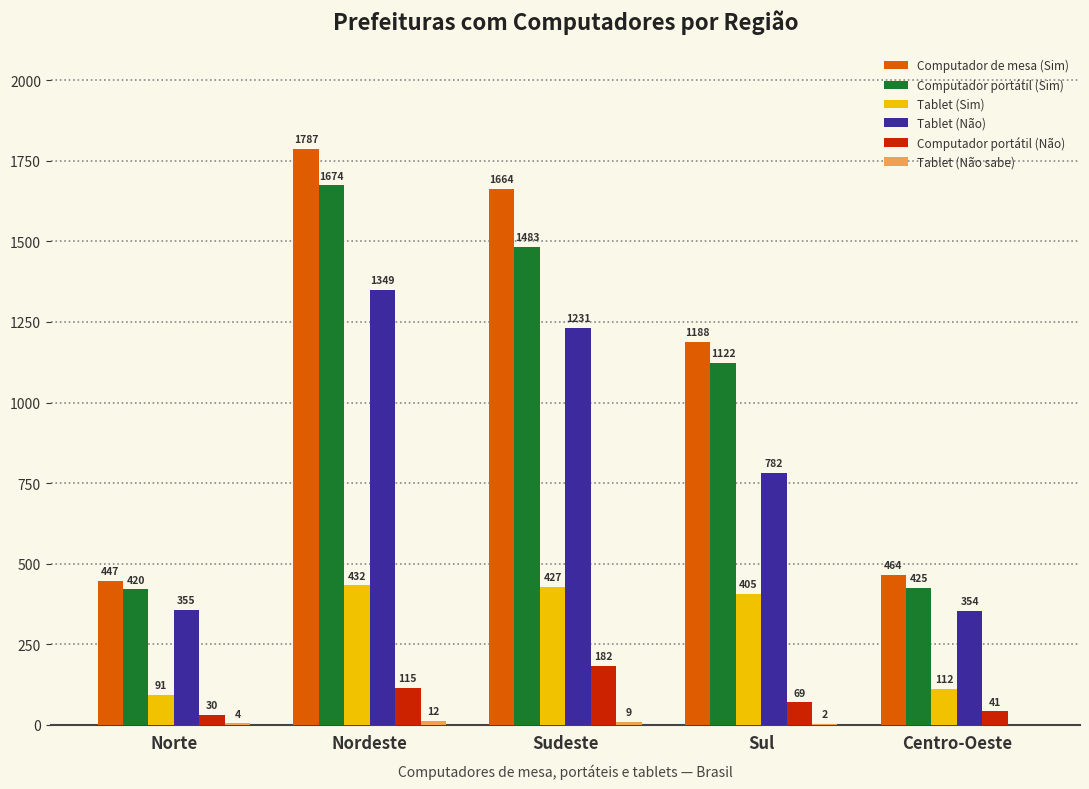

What is the greatest value displayed?

1787